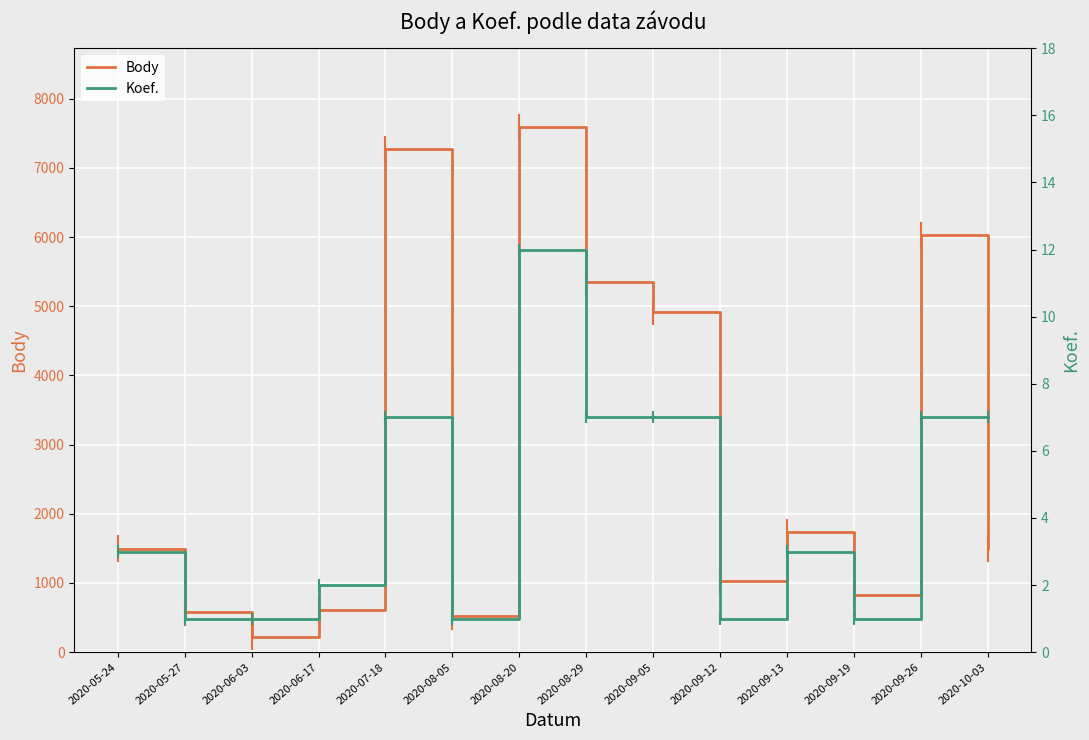

True or false: Koef. and Body intersect in this chart.

False